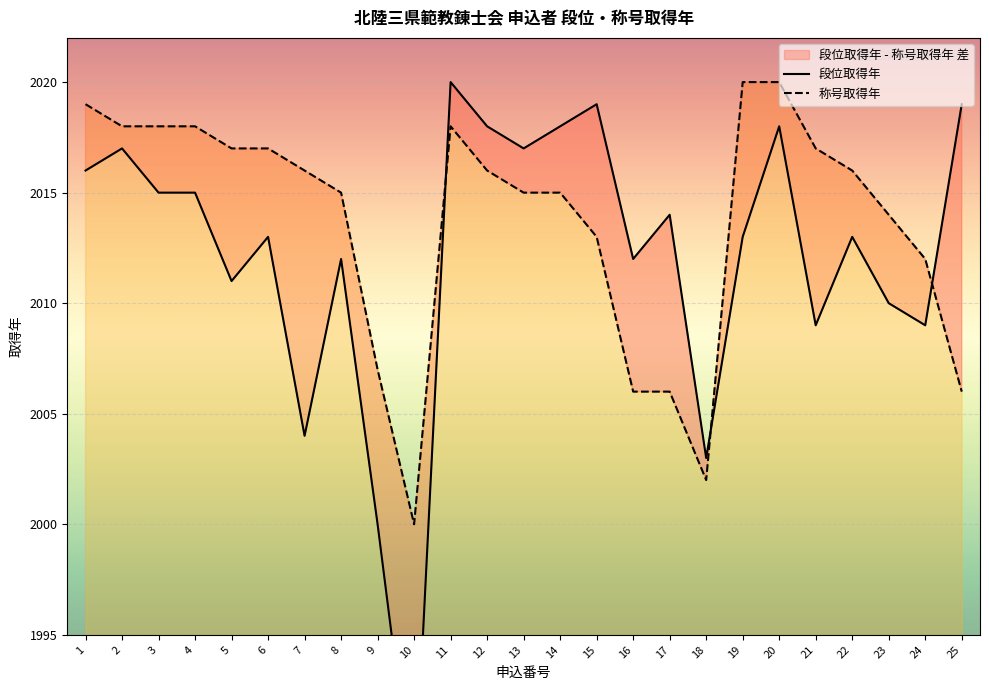

True or false: 称号取得年 has more than 0 points higher than both neighbors.

True